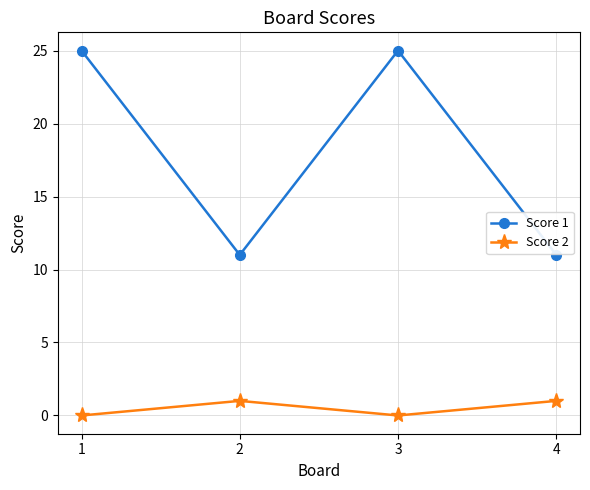

What is the difference between the second highest and second lowest values in the Score 2 series?

1